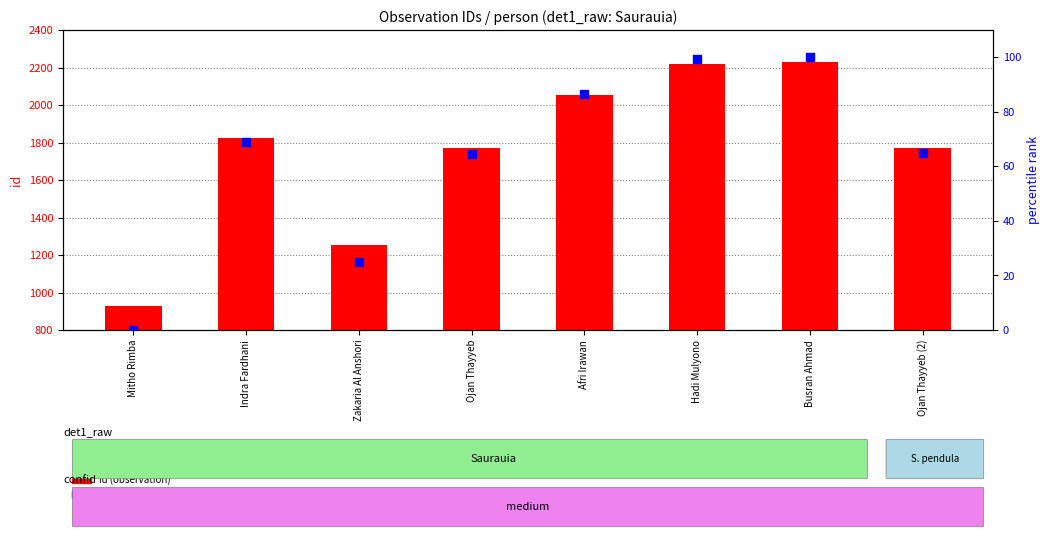

Which series reaches the maximum Y coordinate?

id (observation)